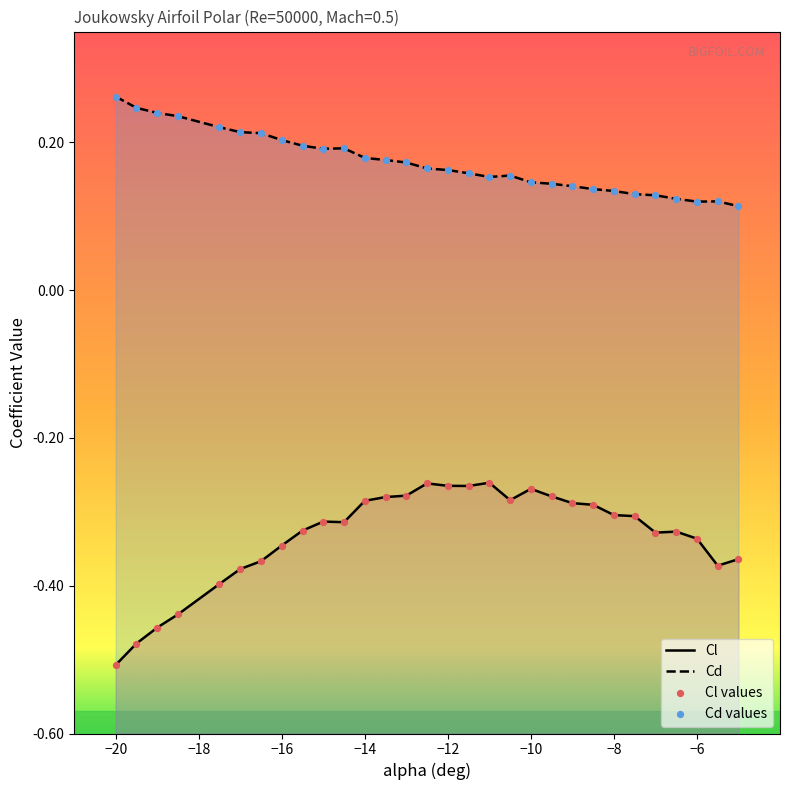

Is the value of Cl at 20 greater than the value of Cd values at −10?

No